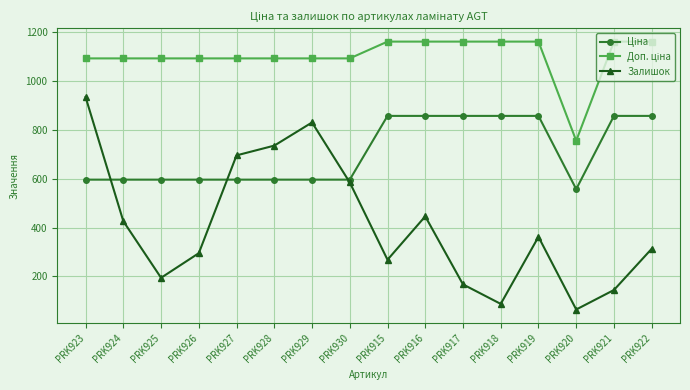

What value does the Залишок series have at PRK915?

268.0